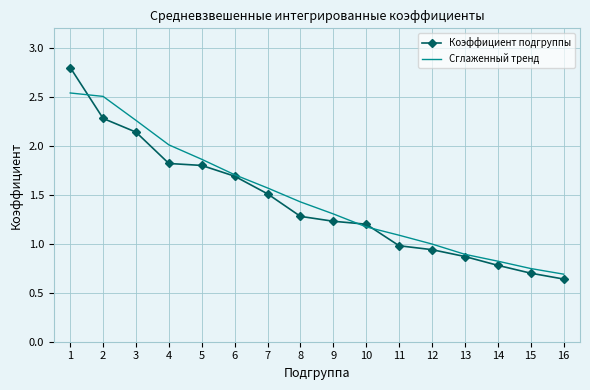

The value of Коэффициент подгруппы at 6 is 2.5. True or false?

False